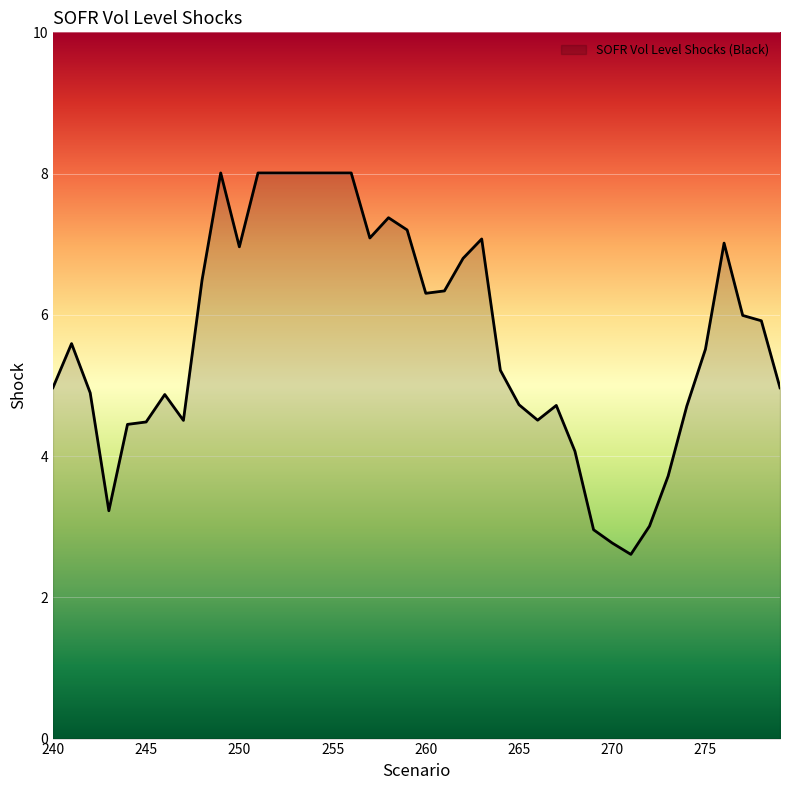

What is the greatest value displayed?

8.0